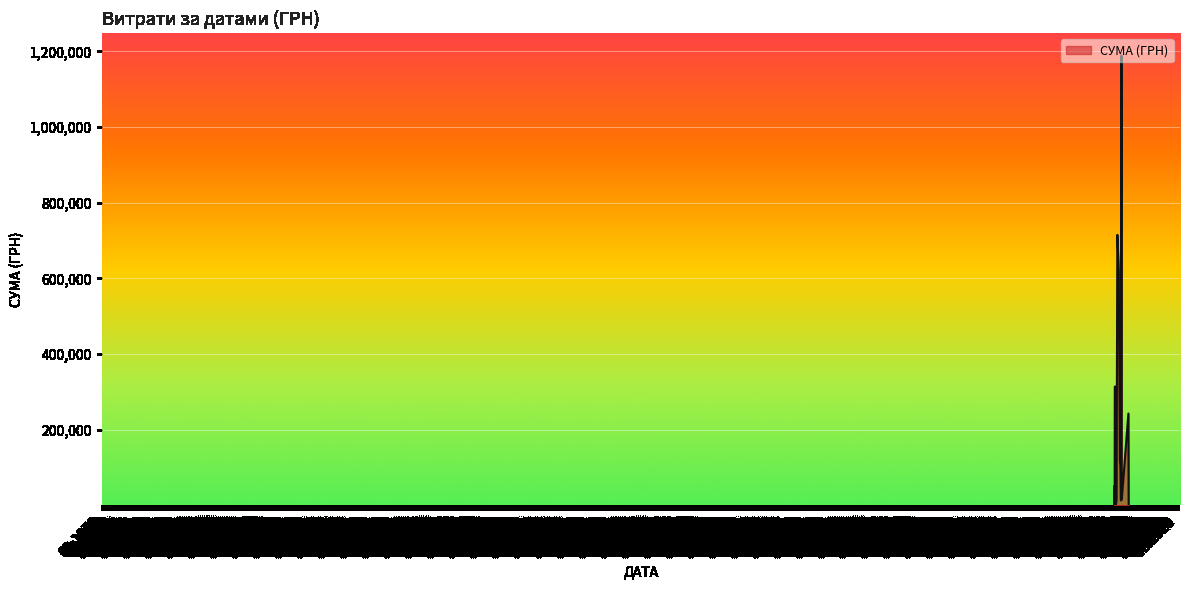

What is the maximum value shown in the chart?

1189200.0